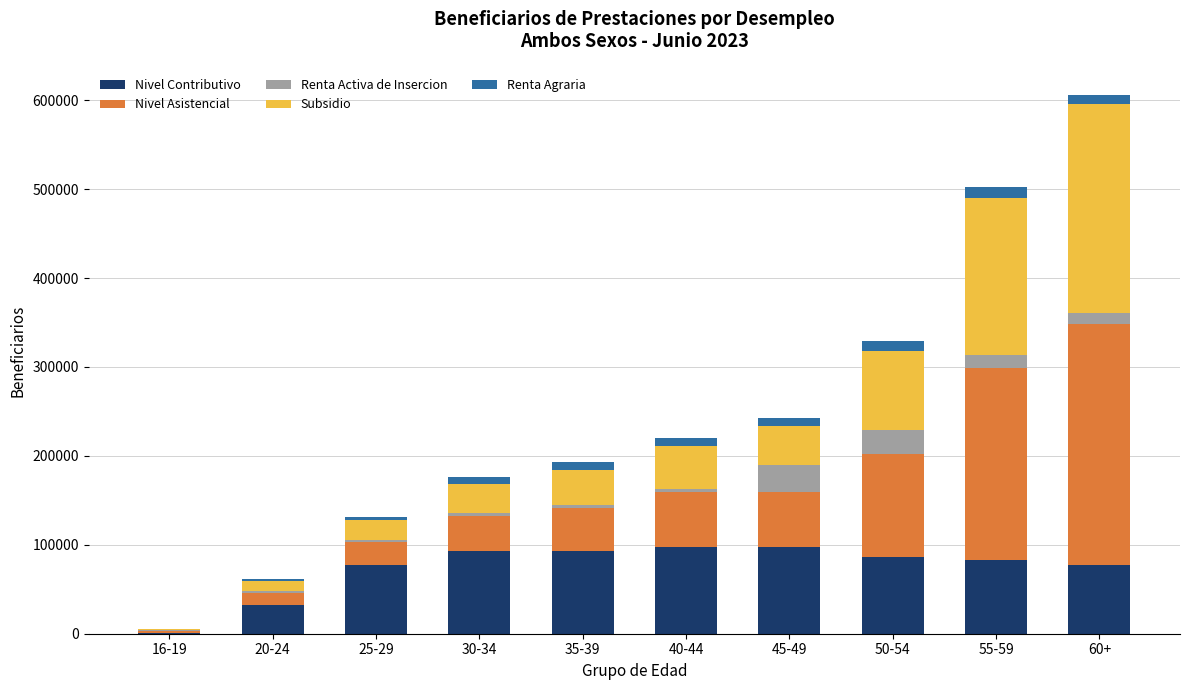

The value of Nivel Contributivo at 40-44 is 29114. True or false?

False